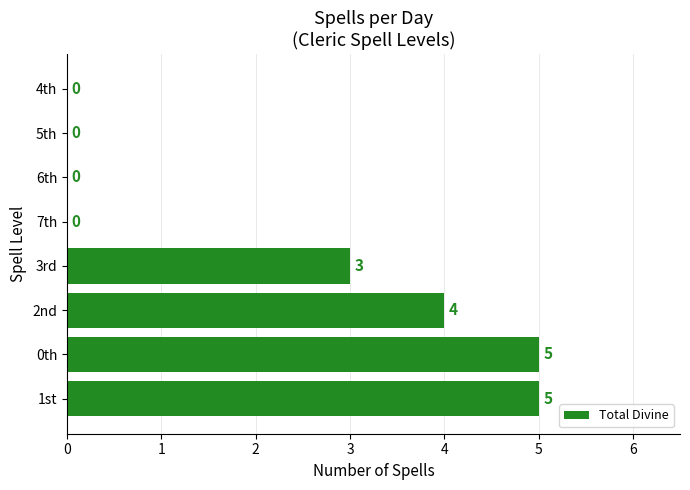

What is the sum of all values?

17